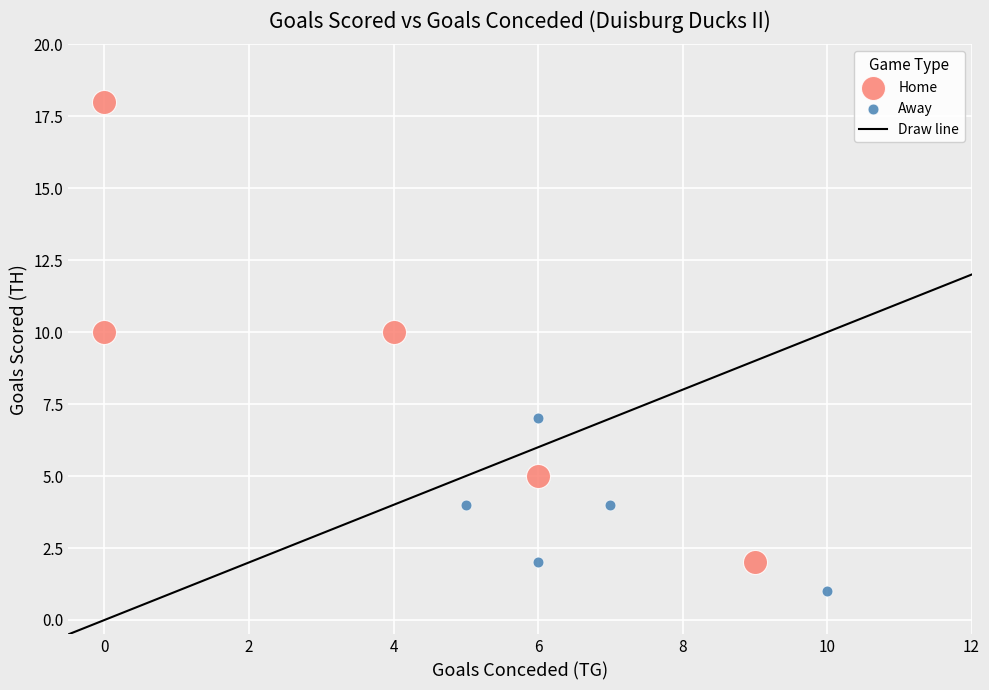

Which series contains the highest Y value?

Home